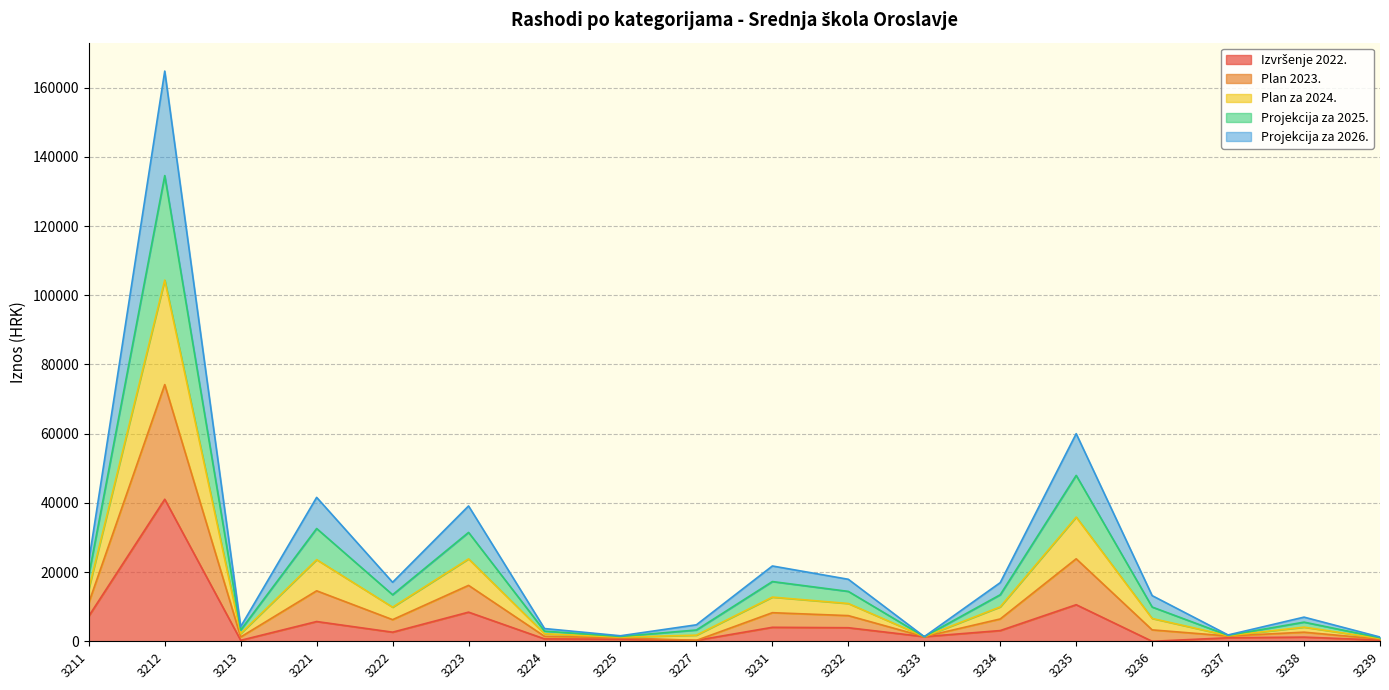

Between 3239 and 3231, which is larger?

3231